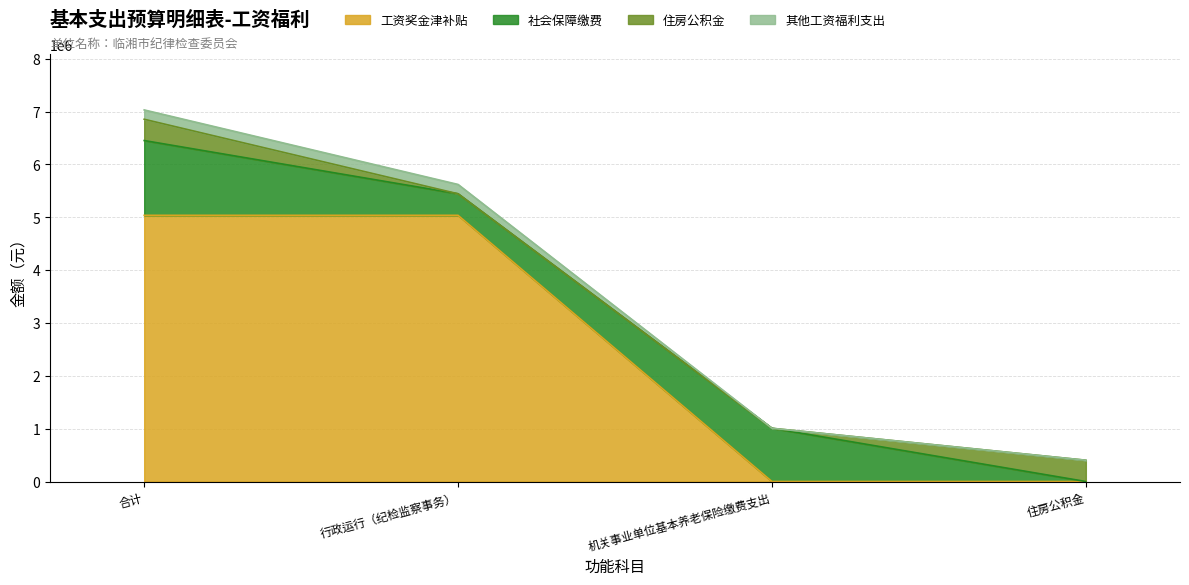

What are all the series names shown in the legend?

工资奖金津补贴, 社会保障缴费, 住房公积金, 其他工资福利支出